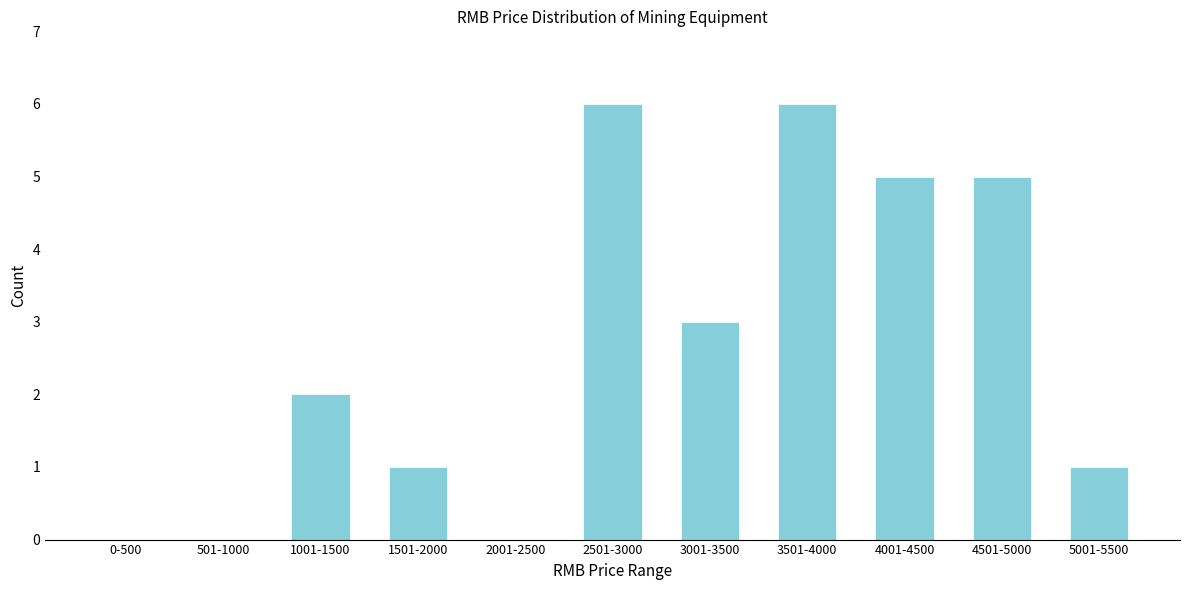

Reading left to right, transcribe all the data shown in this chart.

0-500=0	501-1000=0	1001-1500=2	1501-2000=1	2001-2500=0	2501-3000=6	3001-3500=3	3501-4000=6	4001-4500=5	4501-5000=5	5001-5500=1